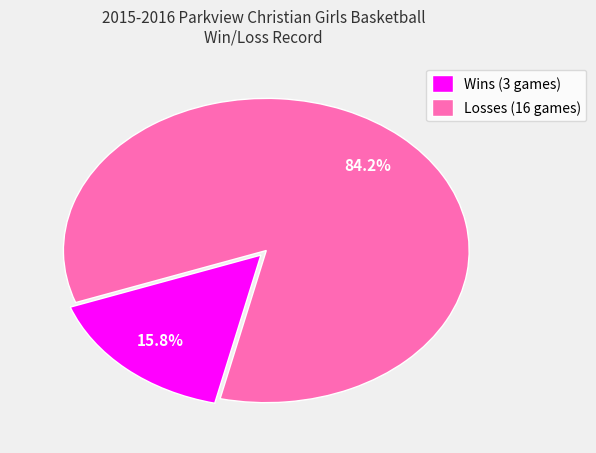

Does any single category account for the majority?

Yes